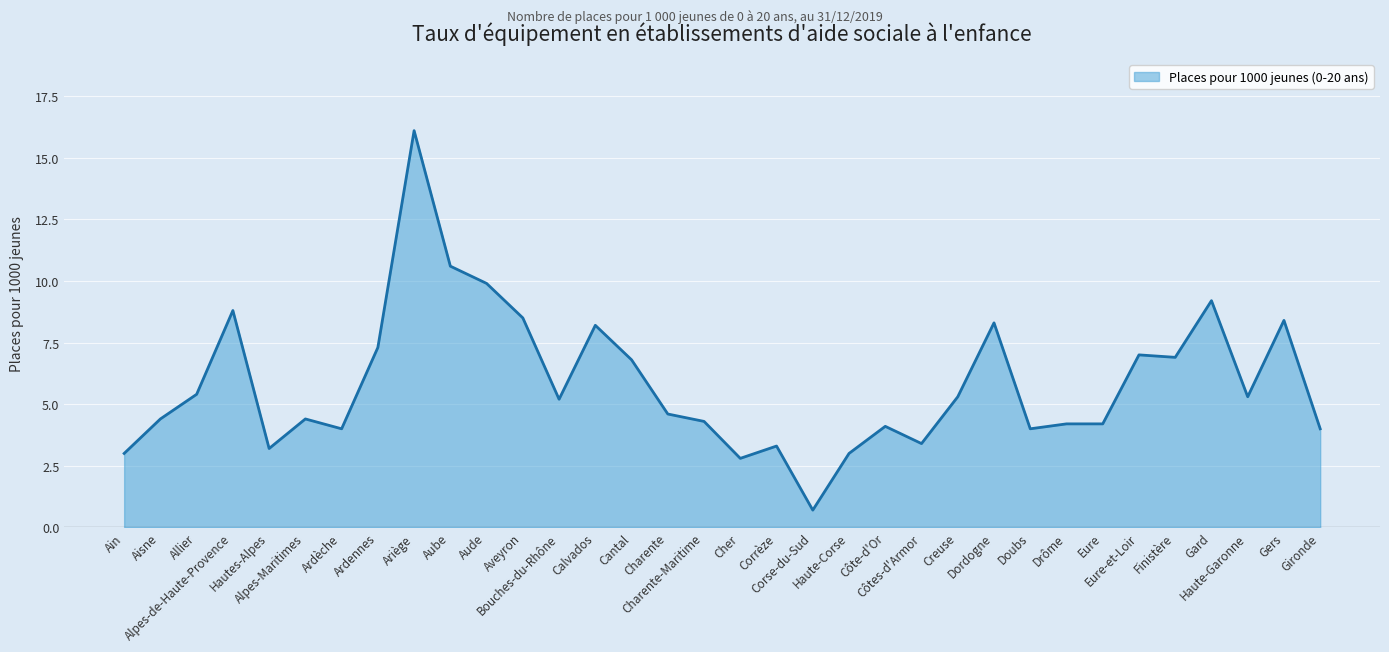

Does the chart display data point markers on the line(s)?

No